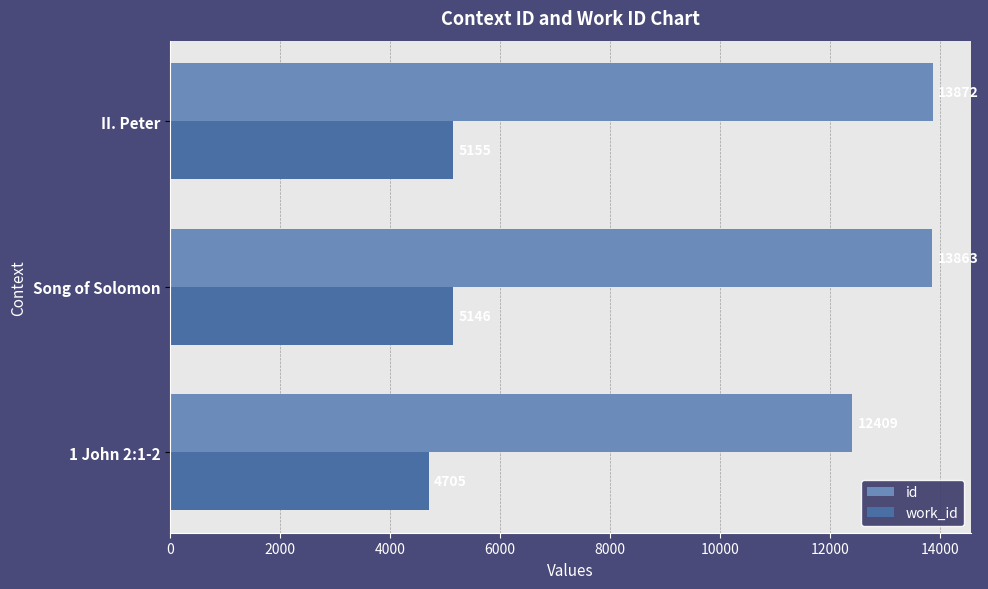

Which category has the highest value across all series?

II. Peter